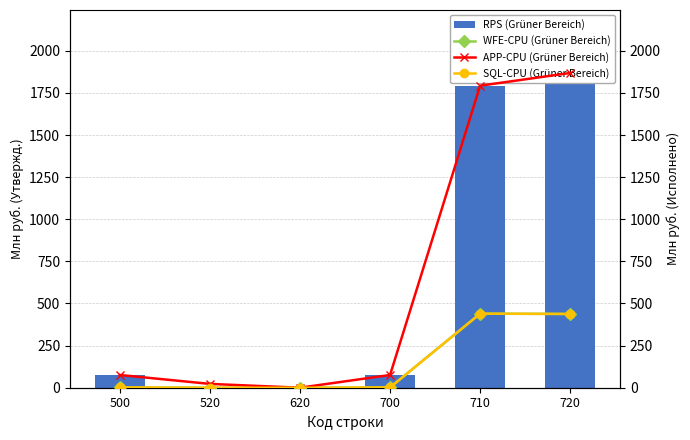

List the series in order of their peak value, lowest first.

WFE-CPU (Grüner Bereich), SQL-CPU (Grüner Bereich), RPS (Grüner Bereich), APP-CPU (Grüner Bereich)